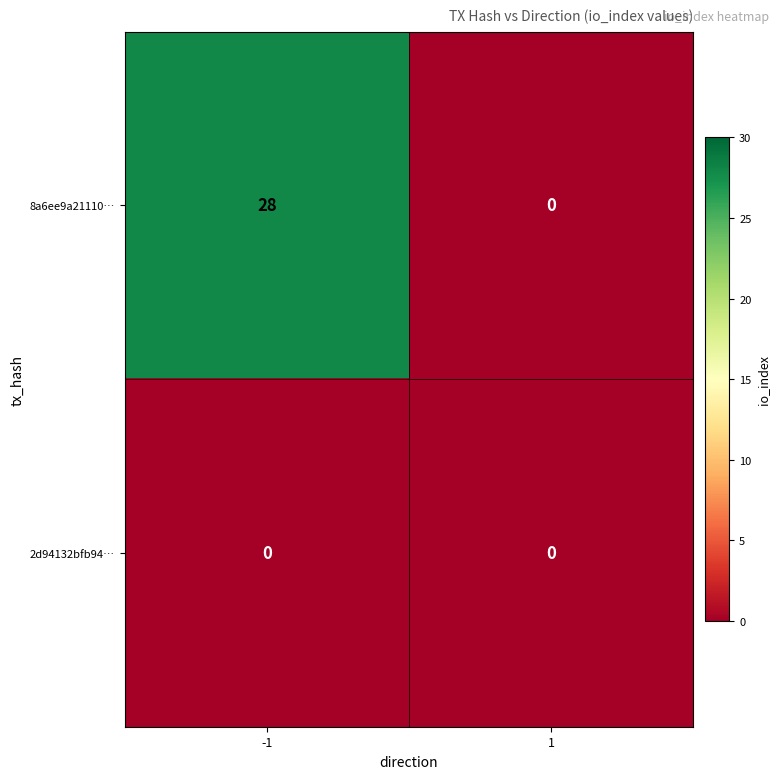

Rank the series by their maximum value, from lowest to highest.

2d94132bfb94…, 8a6ee9a21110…